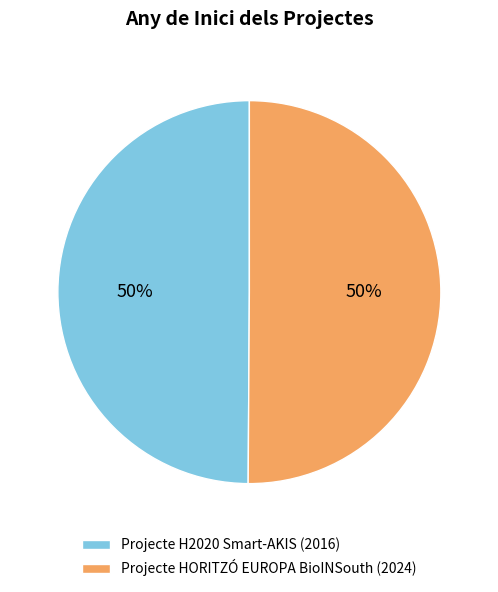

Is it true that Projecte HORITZÓ EUROPA BioINSouth (2024) is 42% of the pie?

False